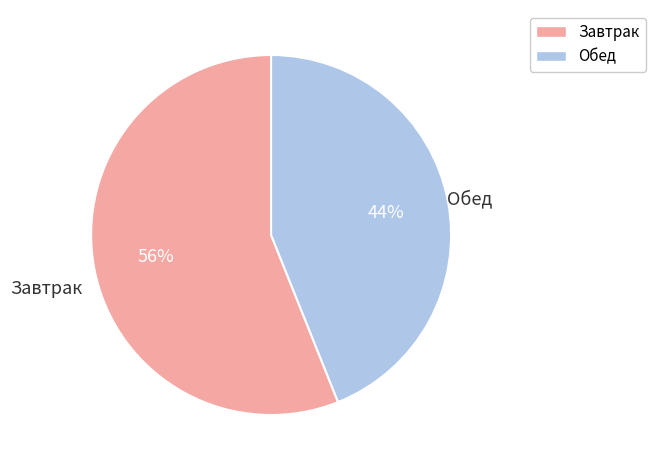

How many segments does this pie chart have?

2